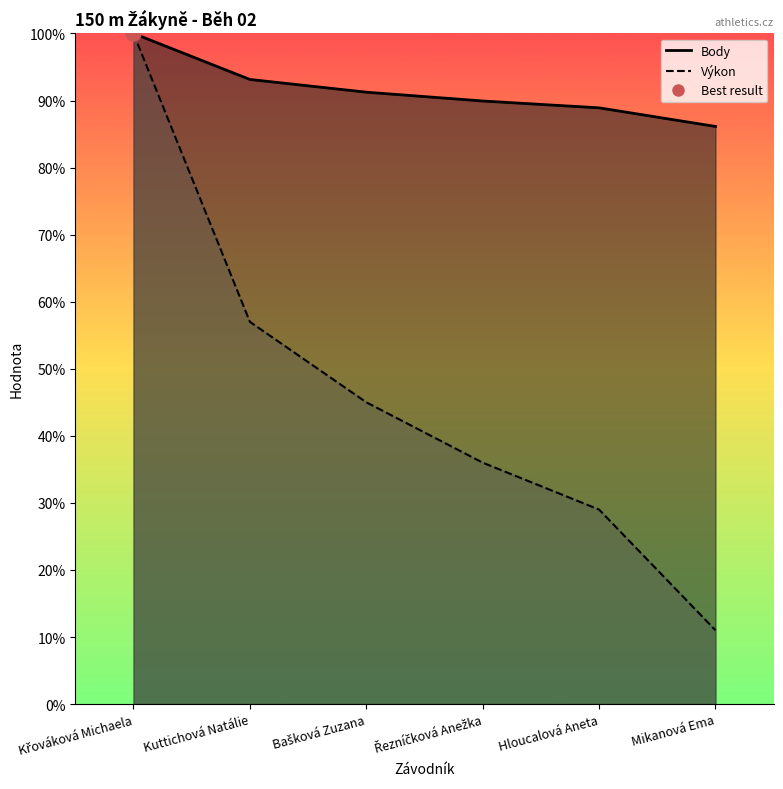

Which series contains the highest Y value?

Body (line)